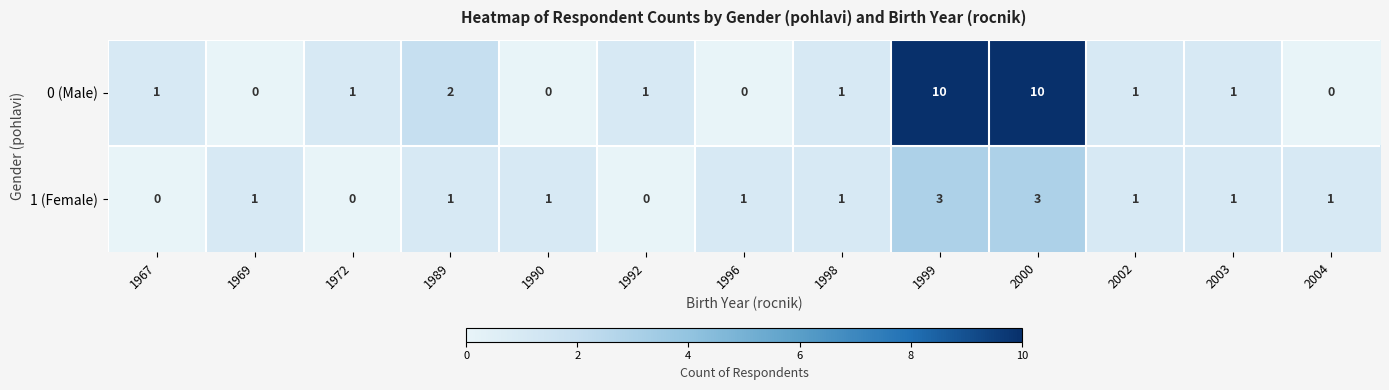

What is the maximum value shown in the chart?

10